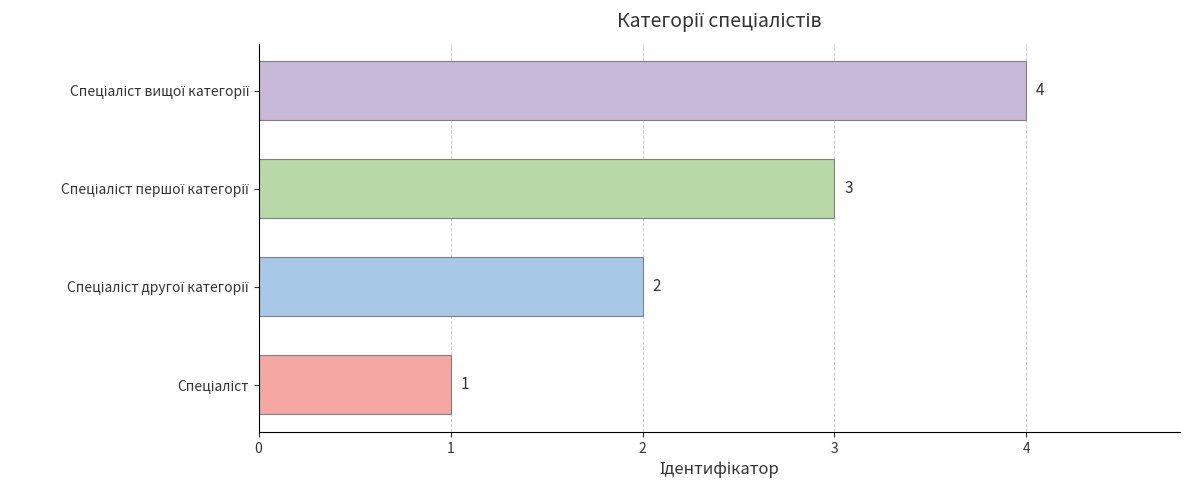

What is the maximum value shown in the chart?

4